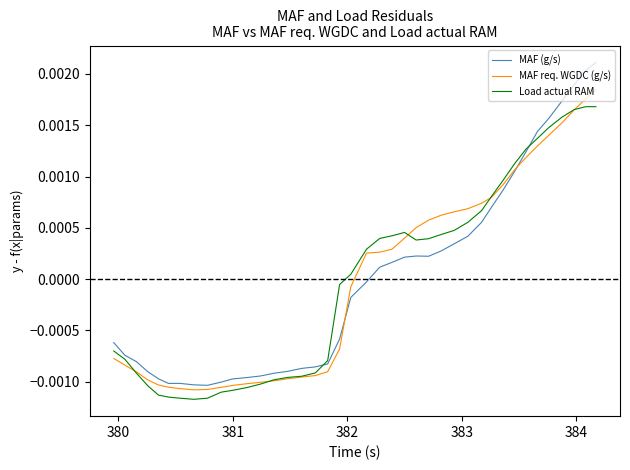

List the series in order of their peak value, highest first.

MAF (g/s), MAF req. WGDC (g/s), Load actual RAM